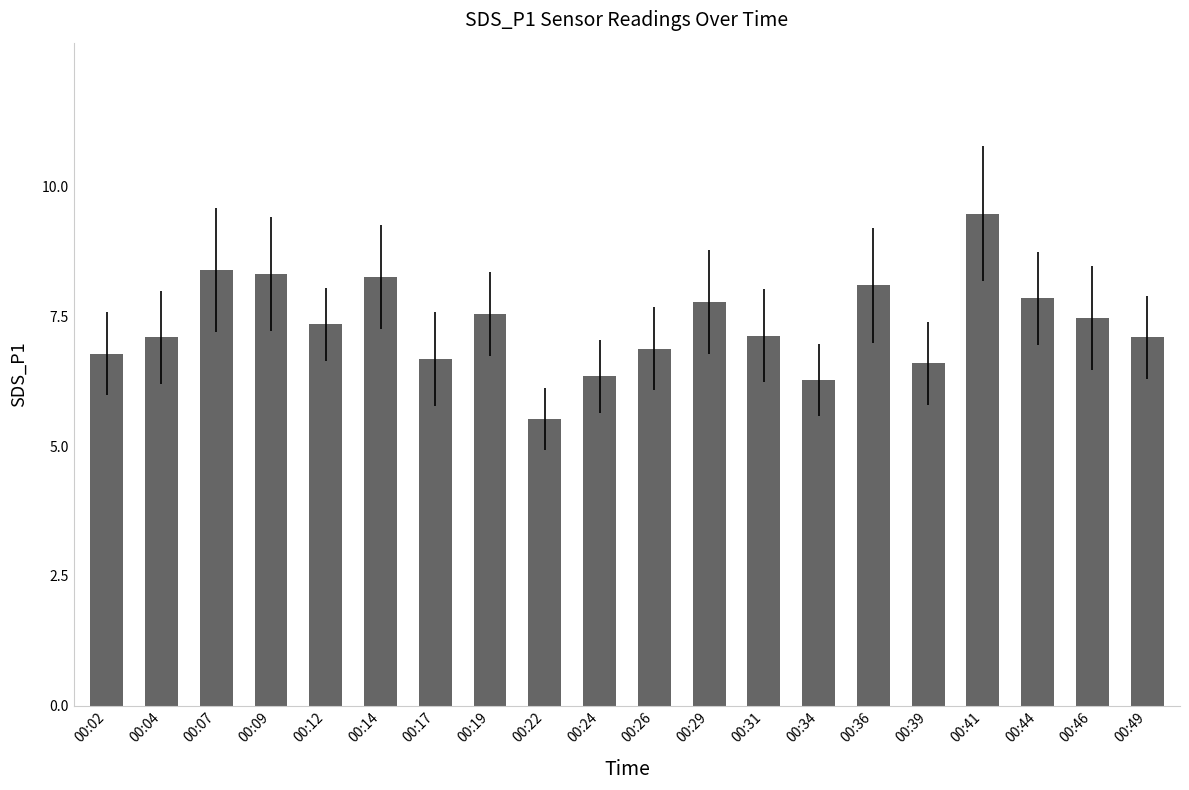

What is the difference between the values at 00:26 and 00:46?

0.6